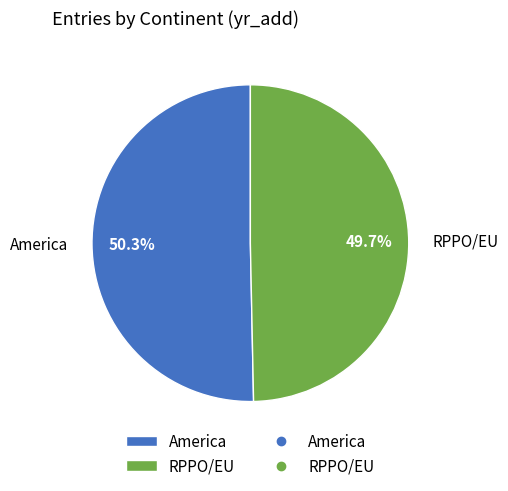

What is the ratio of the value at America to the value at RPPO/EU?

1.0